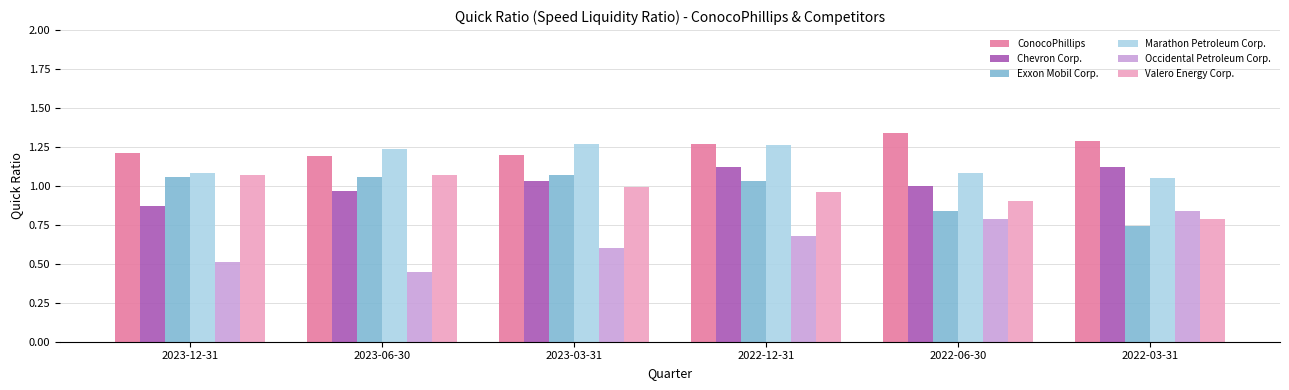

What is the sum of all Valero Energy Corp. values?

5.8